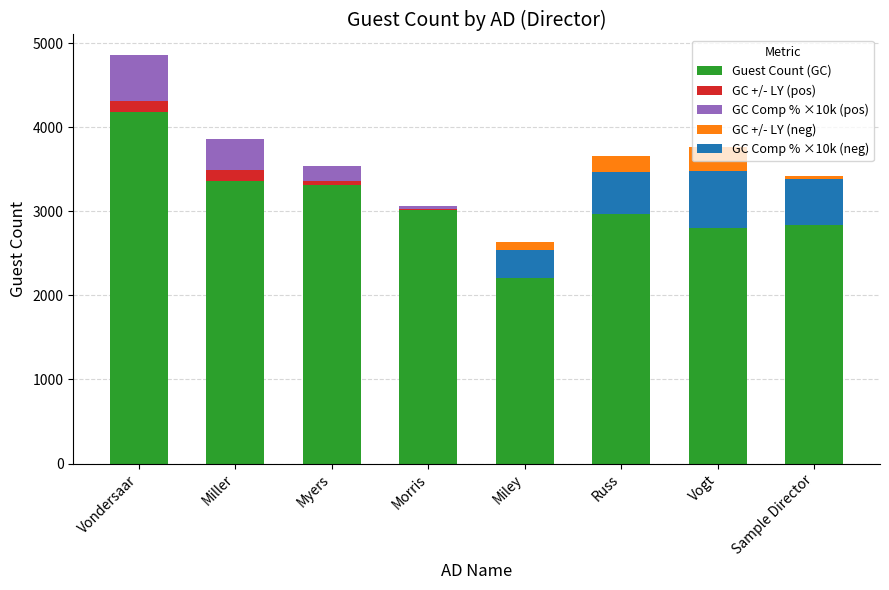

The value of GC +/- LY (neg) at Russ is -195. True or false?

True